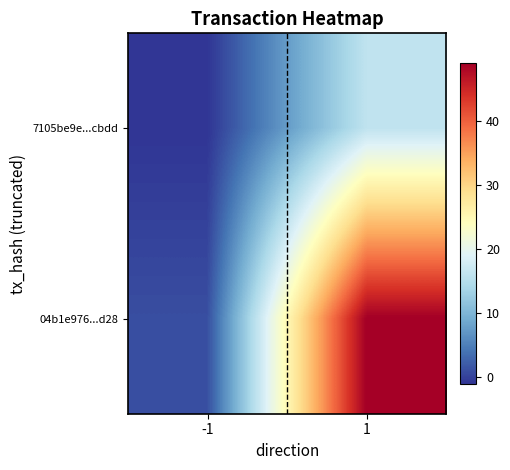

At how many categories does at least one series exceed 16?

1